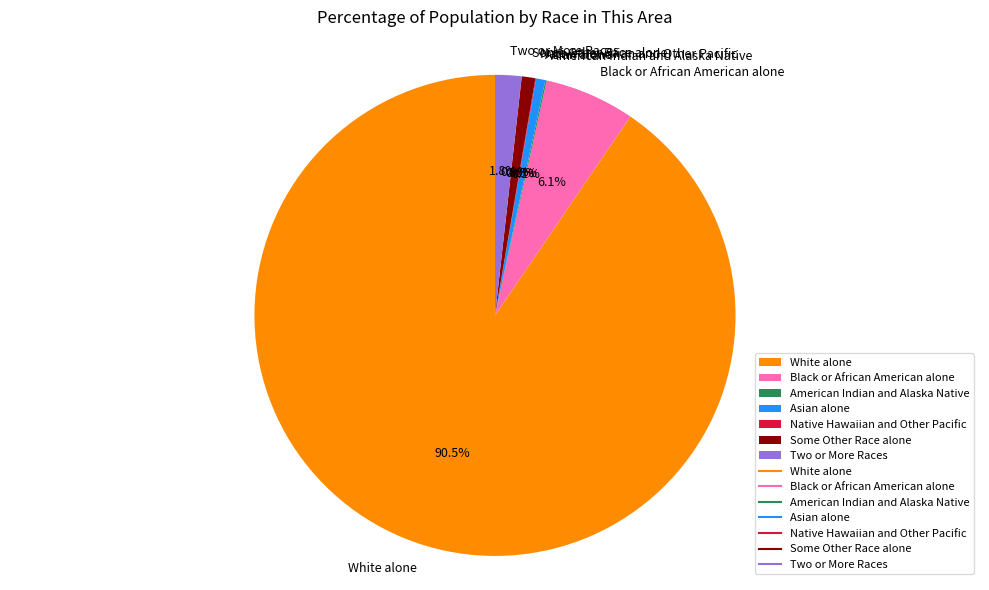

To the nearest percent, what is the difference between the largest and smallest slice percentages?

90%